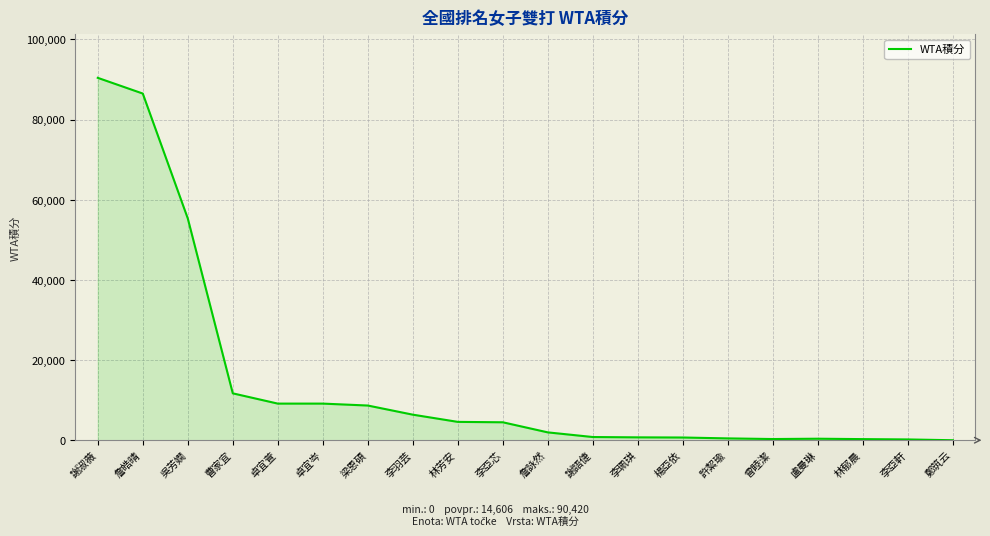

The value at 曹家宜 is 11700. True or false?

True